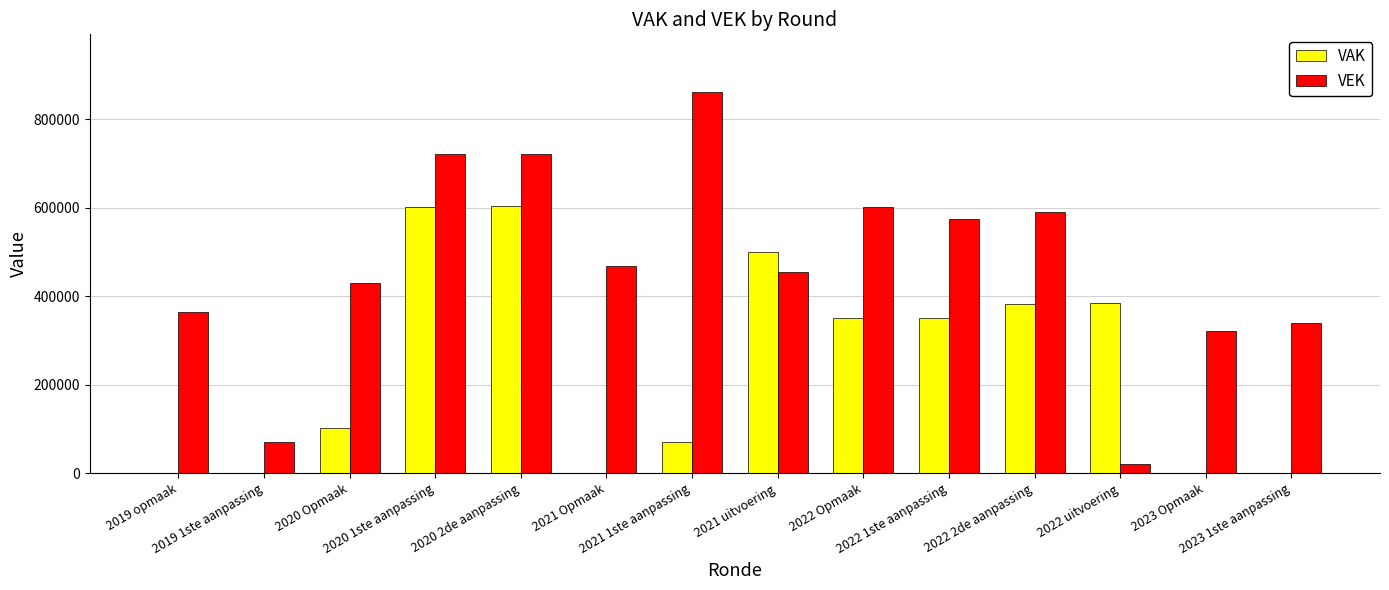

What is the difference between the VEK values at 2023 1ste aanpassing and 2022 Opmaak?

263539